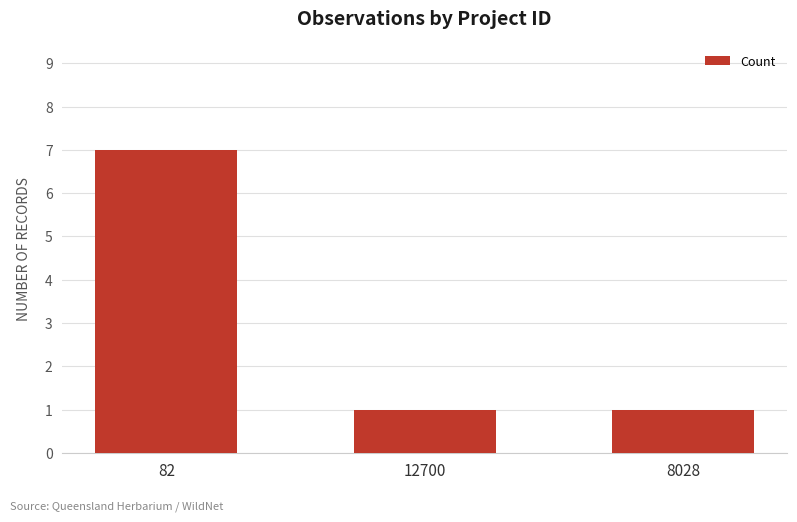

How many data points does each series have?

3